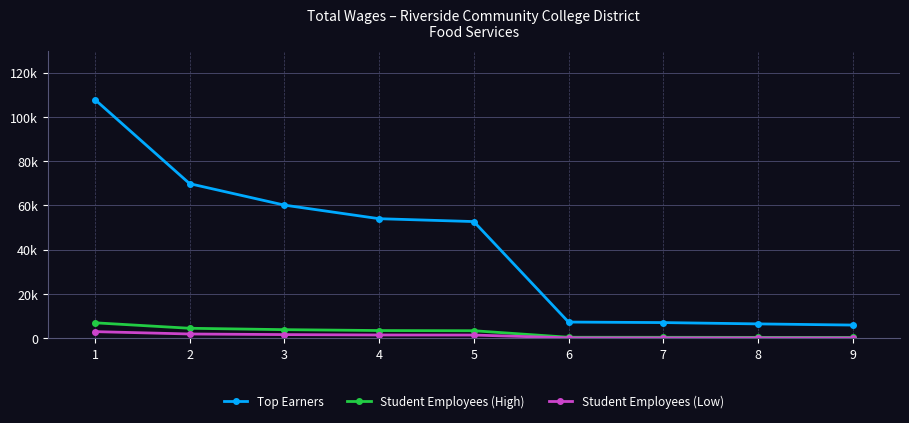

What is the total value across all series at 9?

6544.9